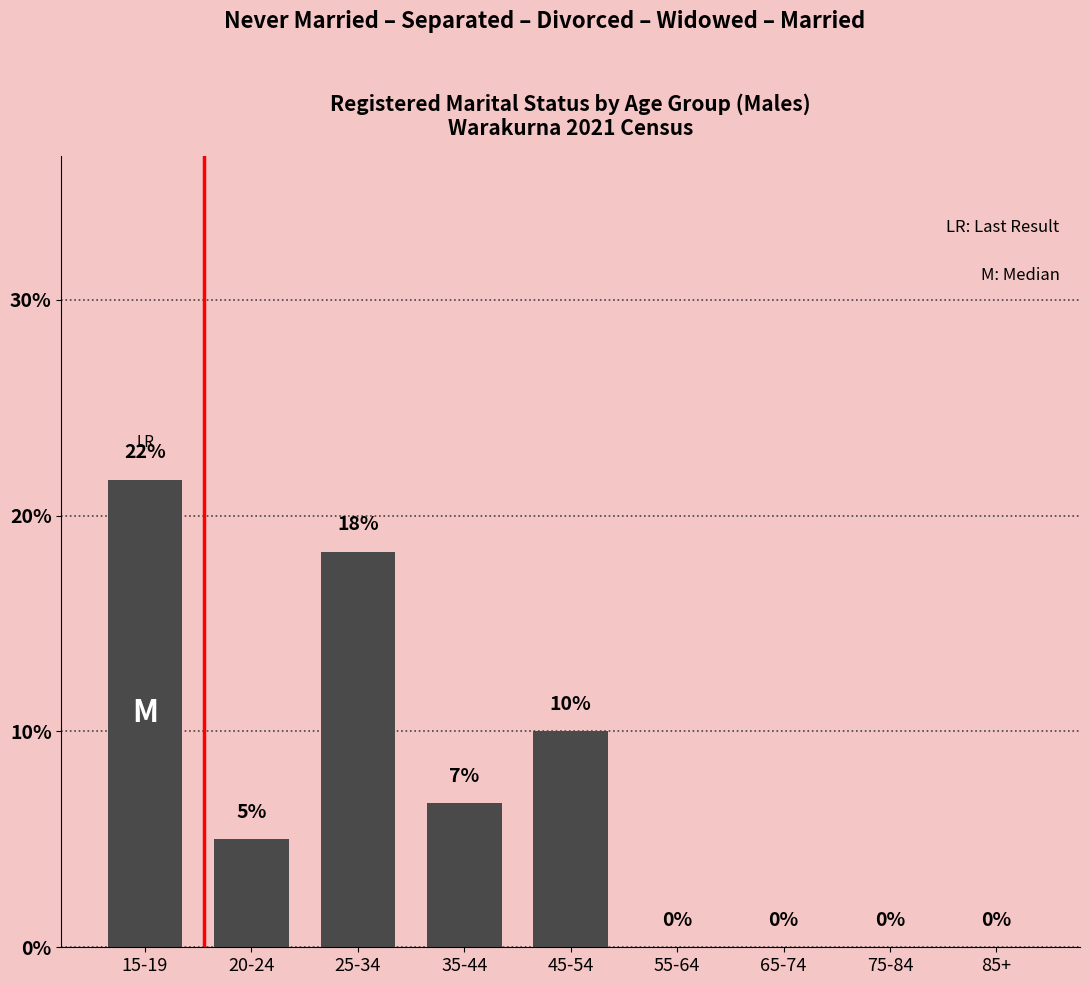

How many distinct data groups are displayed?

1